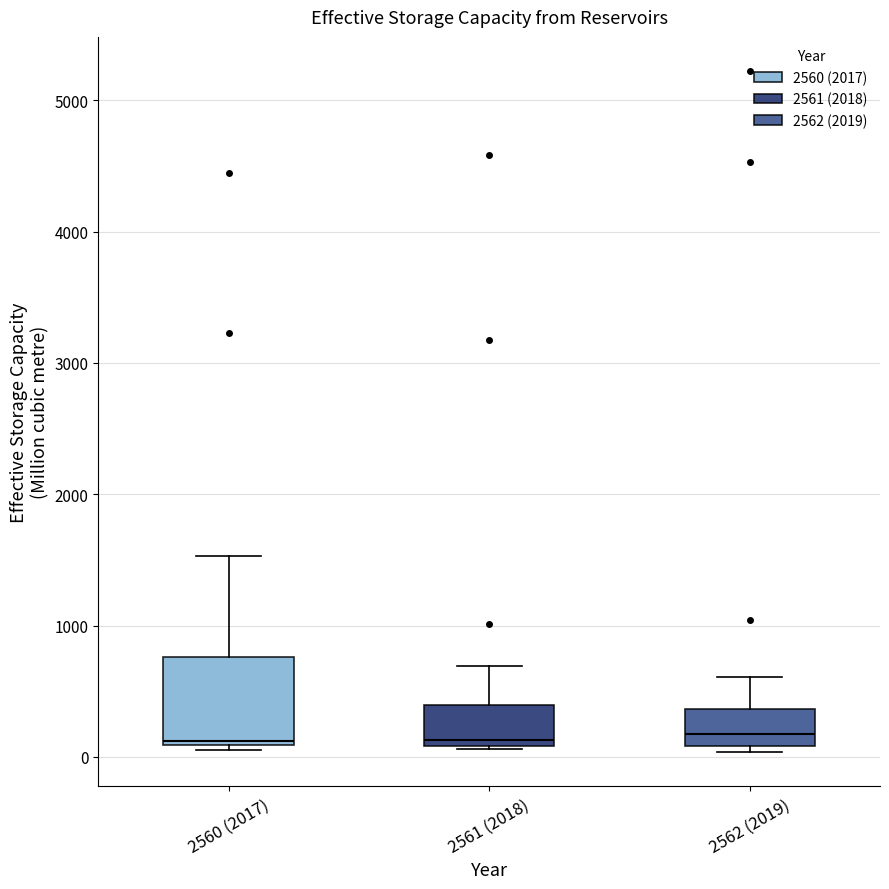

Reading left to right, read every box against the y-axis: the position of its median line, the range the box covers, and the ends of its whiskers. The values are not printed on the chart, so give them approximately, as read against the axis.

2560 (2017): median 100, box 100 to 800, whiskers 100 (just below the box's lower edge) to 1500
2561 (2018): median 100 (just above the box's lower edge), box 100 to 400, whiskers 100 to 700
2562 (2019): median 200, box 100 to 400, whiskers 0 to 600